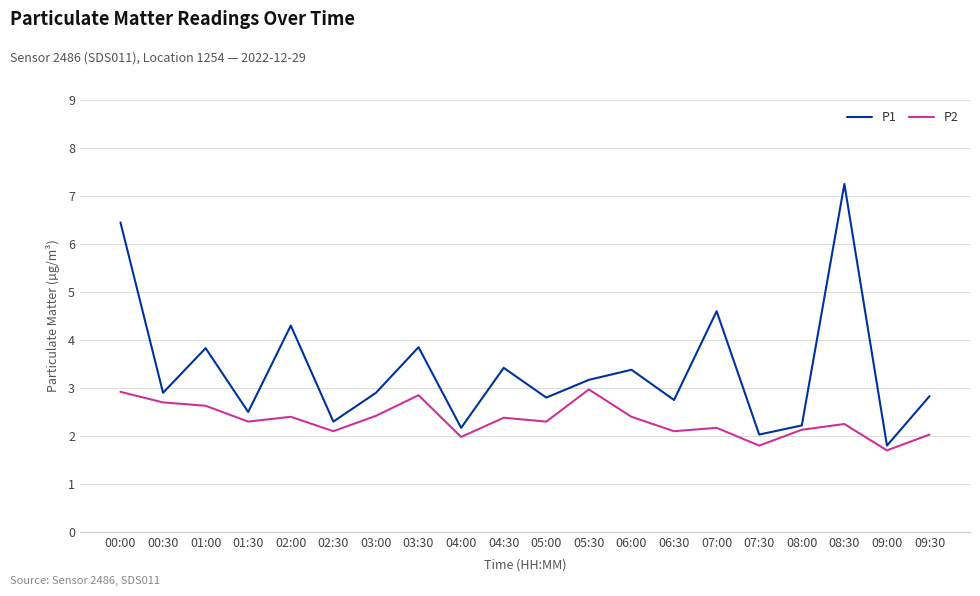

What is the average value of the P2 series?

2.3